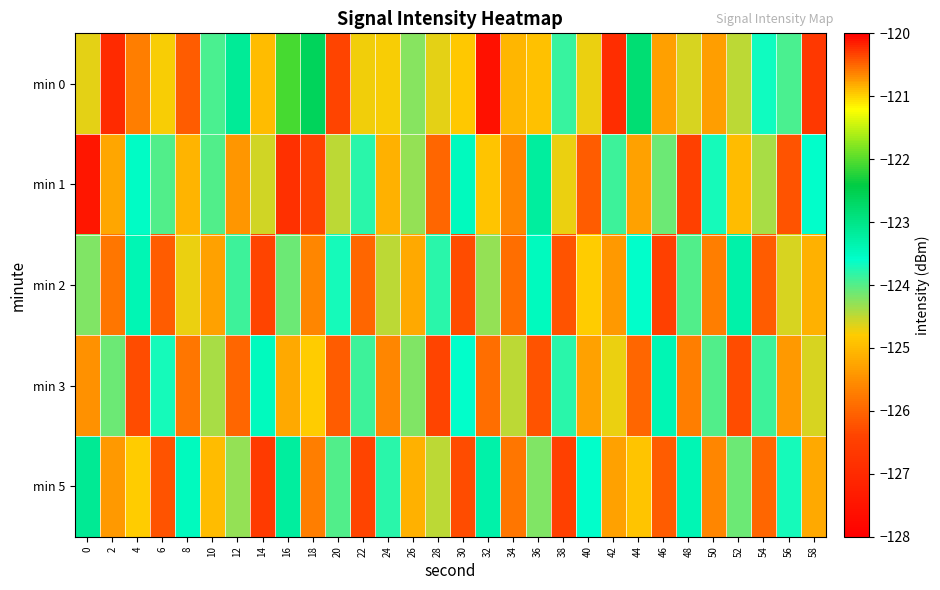

Reading right to left, what are all the values shown in this chart?

min 0: 58=-126.7	56=-124.0	54=-123.7	52=-124.5	50=-125.3	48=-124.6	46=-120.8	44=-122.8	42=-126.9	40=-124.7	38=-123.9	36=-124.9	34=-125.0	32=-127.6	30=-120.9	28=-124.7	26=-124.2	24=-124.8	22=-124.7	20=-126.4	18=-122.6	16=-122.1	14=-125.0	12=-123.1	10=-123.9	8=-126.1	6=-124.8	4=-125.7	2=-127.0	0=-124.7
min 1: 58=-123.6	56=-126.2	54=-124.4	52=-125.0	50=-123.7	48=-126.5	46=-124.1	44=-125.3	42=-123.9	40=-126.1	38=-124.7	36=-123.2	34=-125.6	32=-124.9	30=-123.5	28=-126.0	26=-124.3	24=-125.1	22=-123.8	20=-124.5	18=-126.4	16=-126.9	14=-124.6	12=-125.4	10=-124.0	8=-125.1	6=-124.0	4=-123.6	2=-125.2	0=-127.4
min 2: 58=-125.1	56=-124.6	54=-126.1	52=-123.3	50=-125.7	48=-124.0	46=-126.5	44=-123.6	42=-125.4	40=-124.8	38=-126.2	36=-123.5	34=-125.9	32=-124.3	30=-126.3	28=-123.8	26=-125.2	24=-124.5	22=-126.0	20=-123.7	18=-125.6	16=-124.1	14=-126.4	12=-123.9	10=-125.3	8=-124.7	6=-126.1	4=-123.4	2=-125.8	0=-124.2
min 3: 58=-124.6	56=-125.4	54=-123.9	52=-126.3	50=-124.0	48=-125.7	46=-123.4	44=-126.0	42=-124.7	40=-125.3	38=-123.8	36=-126.2	34=-124.5	32=-125.9	30=-123.6	28=-126.4	26=-124.2	24=-125.6	22=-123.9	20=-126.1	18=-124.8	16=-125.2	14=-123.5	12=-126.0	10=-124.4	8=-125.8	6=-123.7	4=-126.3	2=-124.1	0=-125.5
min 5: 58=-125.2	56=-123.7	54=-126.0	52=-124.1	50=-125.6	48=-123.4	46=-126.1	44=-124.9	42=-125.3	40=-123.6	38=-126.5	36=-124.2	34=-125.8	32=-123.3	30=-126.3	28=-124.5	26=-125.1	24=-123.8	22=-126.4	20=-124.0	18=-125.7	16=-123.2	14=-126.6	12=-124.3	10=-125.0	8=-123.5	6=-126.2	4=-124.8	2=-125.4	0=-123.1